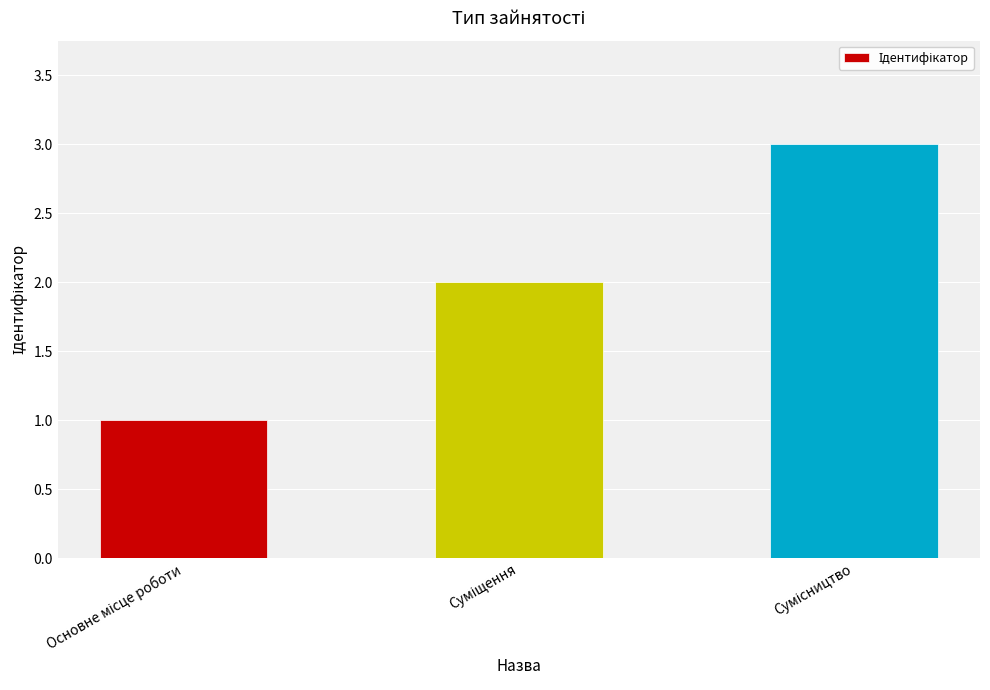

What is the maximum value shown in the chart?

3